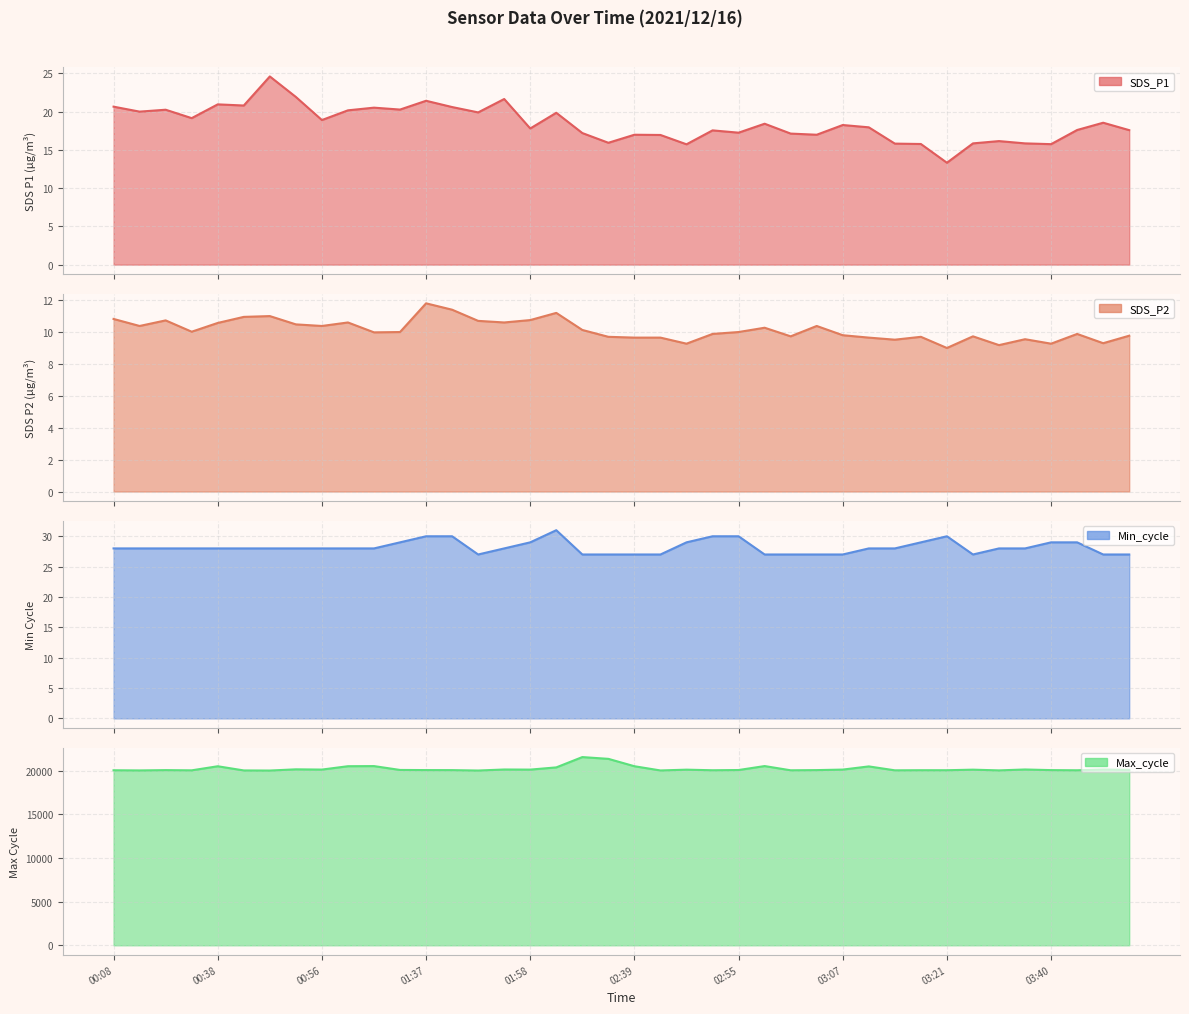

Count the number of data series in this chart.

4